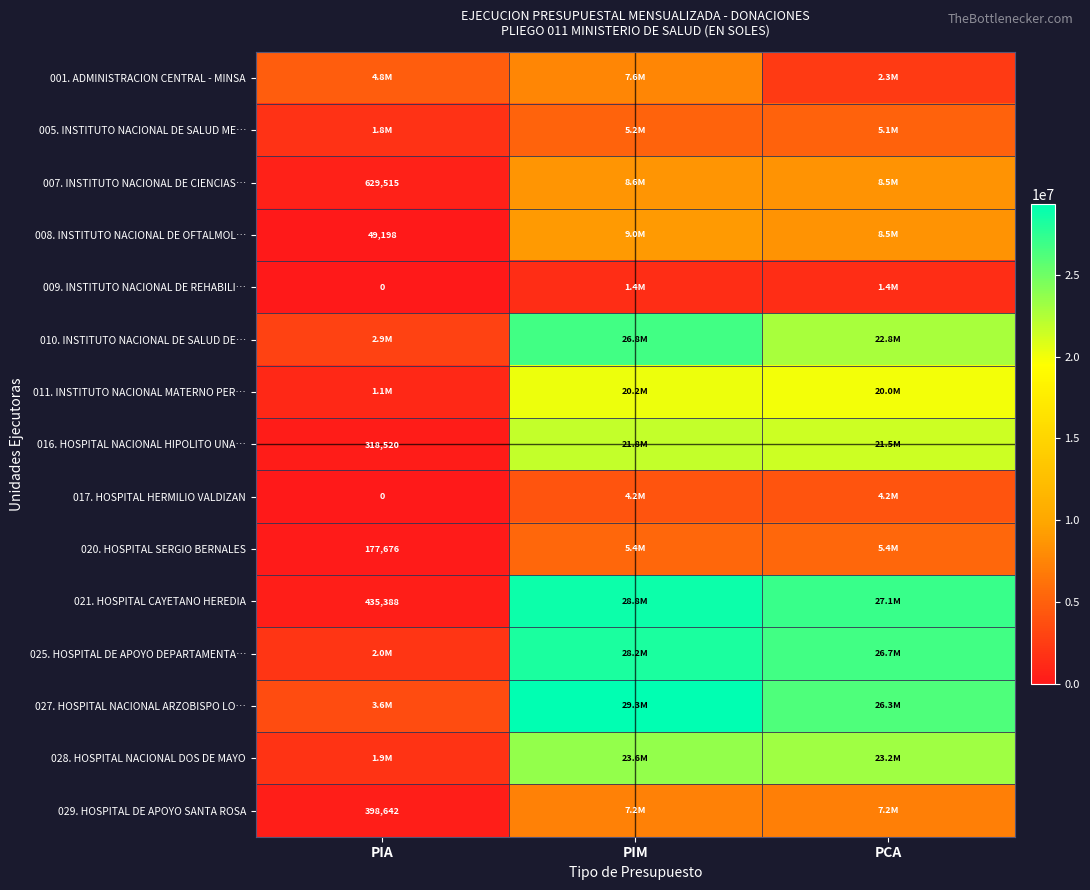

At how many categories does at least one series exceed 15717699?

2